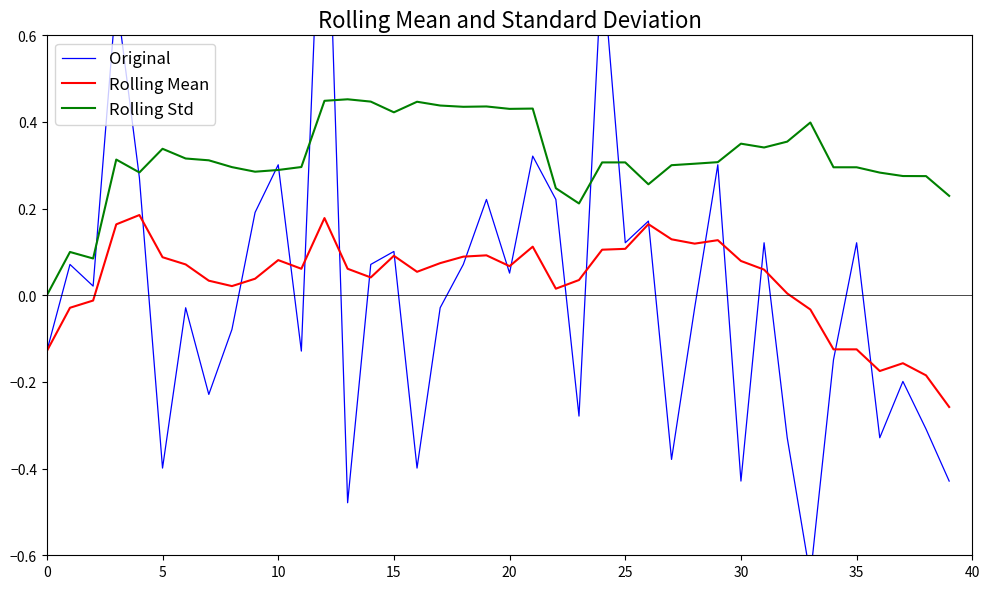

What is the sum of the Rolling Std values at 11 and 13?

0.7